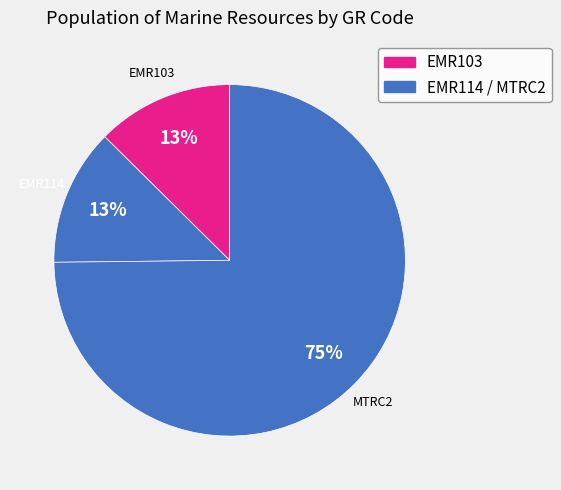

Which slice is the largest?

MTRC2